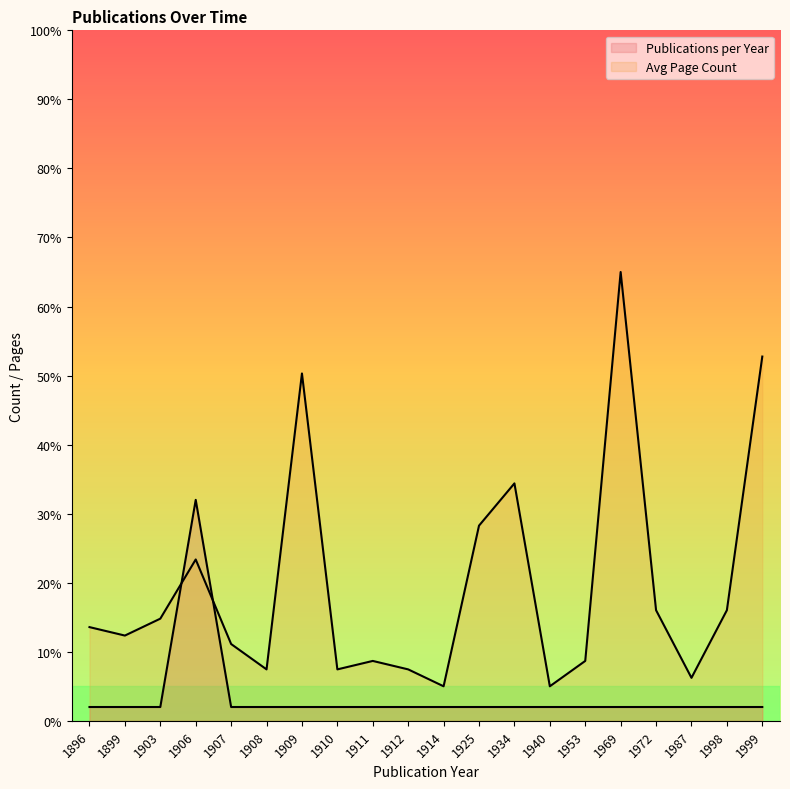

What is the maximum value shown in the chart?

65.0